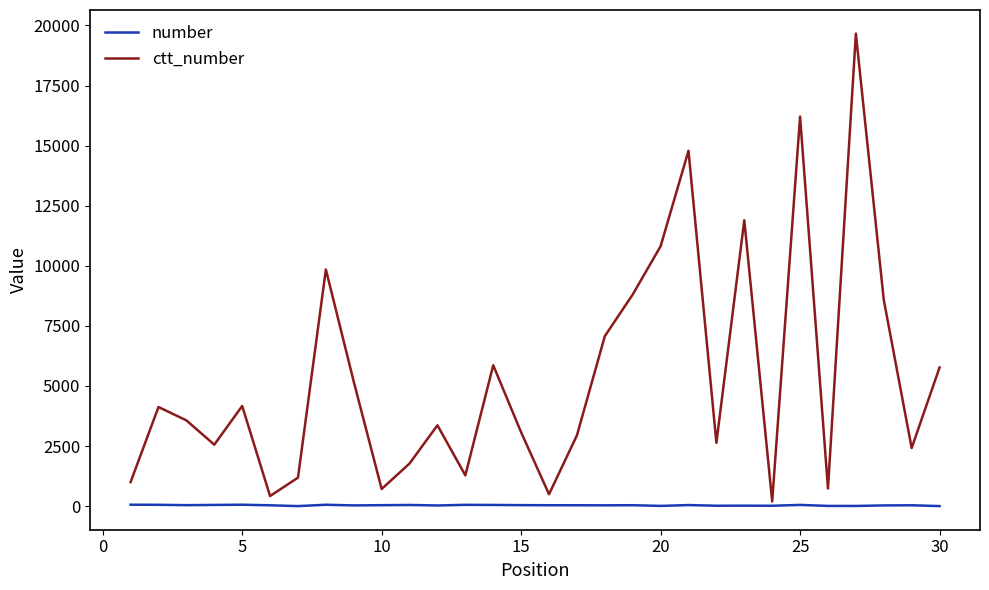

List the series in order of their overall mean, lowest first.

number, ctt_number